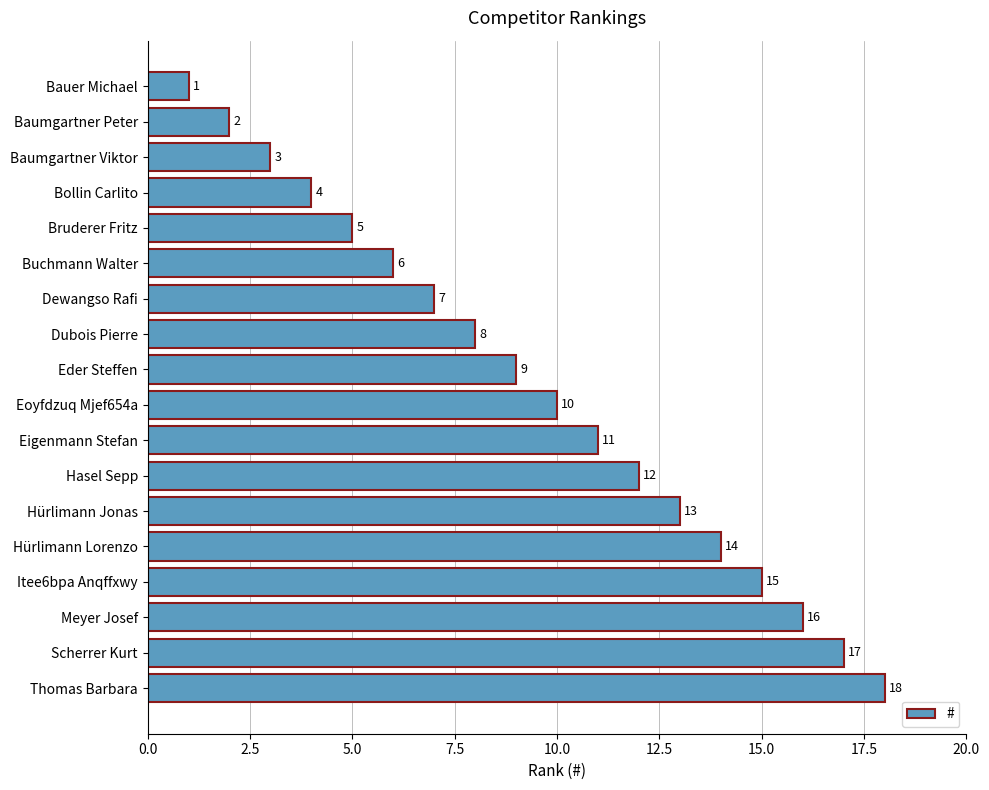

Rank the categories by value from lowest to highest.

Bauer Michael, Baumgartner Peter, Baumgartner Viktor, Bollin Carlito, Bruderer Fritz, Buchmann Walter, Dewangso Rafi, Dubois Pierre, Eder Steffen, Eoyfdzuq Mjef654a, Eigenmann Stefan, Hasel Sepp, Hürlimann Jonas, Hürlimann Lorenzo, Itee6bpa Anqffxwy, Meyer Josef, Scherrer Kurt, Thomas Barbara